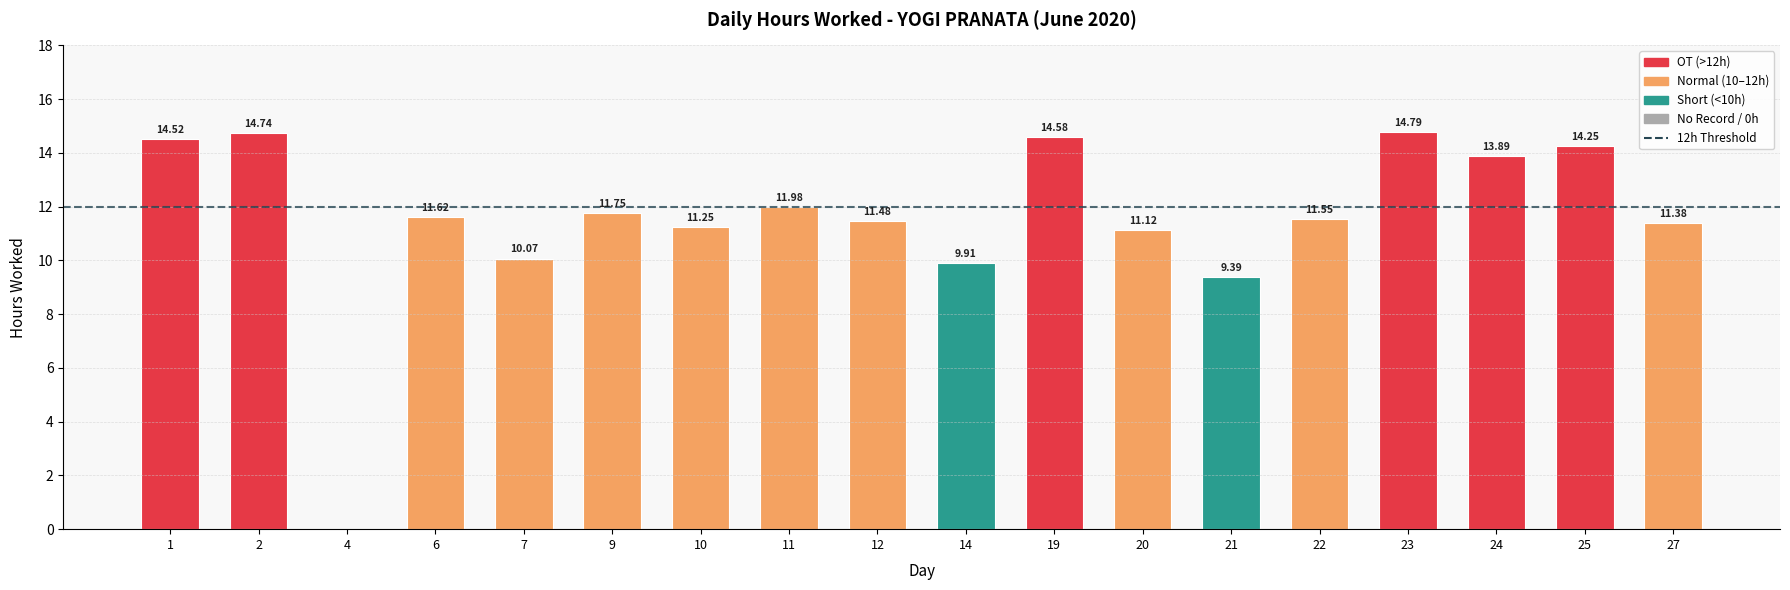

What is the sum of all values?

208.3